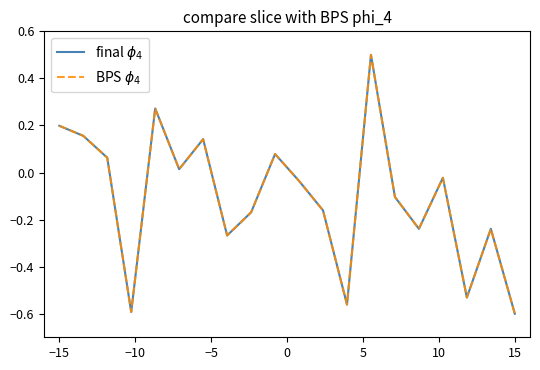

True or false: final $\phi_4$ and BPS $\phi_4$ intersect in this chart.

False